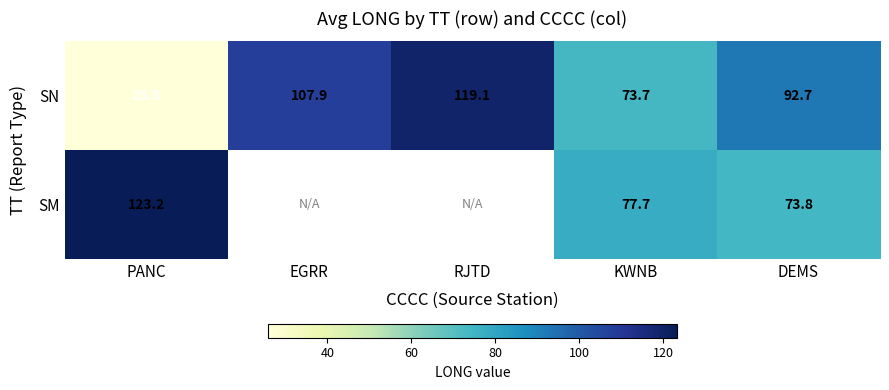

Rank the series at PANC from highest to lowest value.

SM, SN